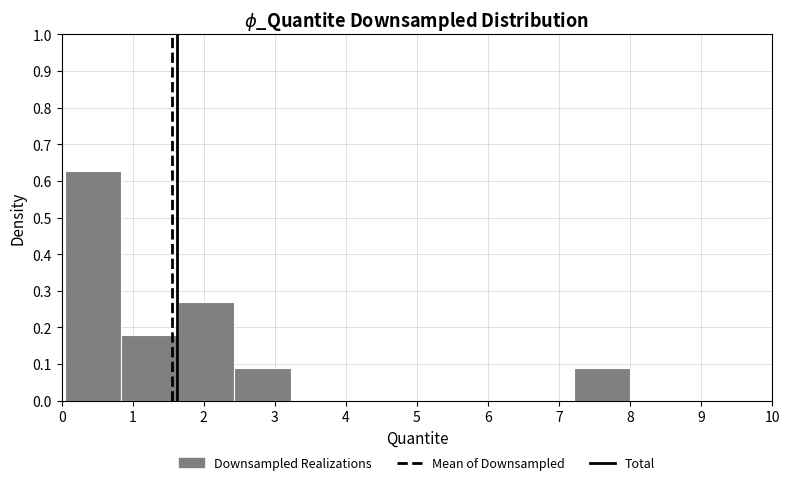

Reading left to right, transcribe this chart: for each bar, give the range it covers on the x-axis and its height. Neither the bar edges nor the heights are printed on the chart, so give them approximately, as read against the axes.

0.0 to 0.8: 0.63
0.8 to 1.6: 0.18
1.6 to 2.4: 0.27
2.4 to 3.2: 0.09
3.2 to 4.0: 0
4.0 to 4.8: 0
4.8 to 5.6: 0
5.6 to 6.4: 0
6.4 to 7.2: 0
7.2 to 8.0: 0.09